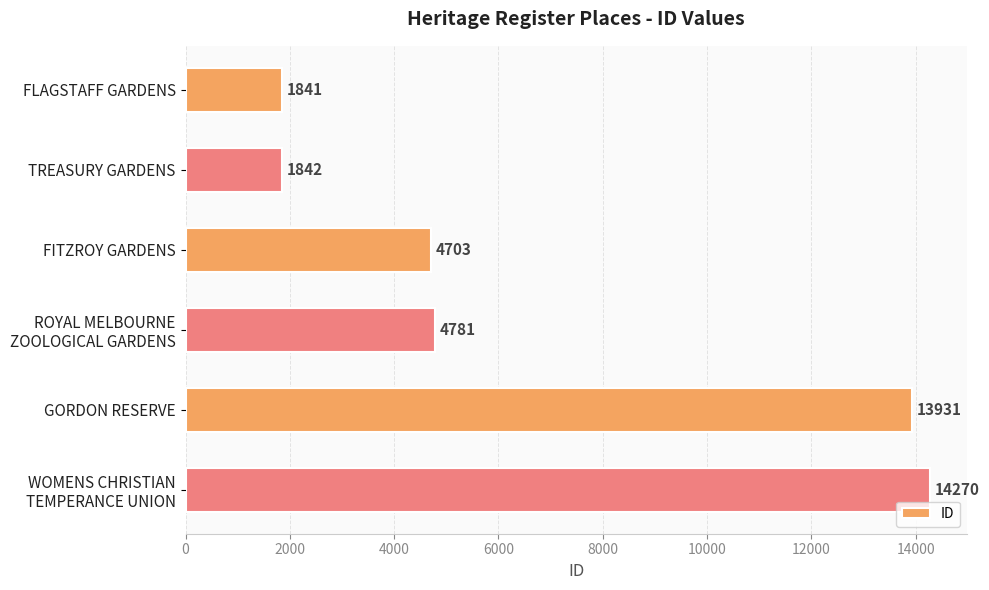

What value does the data have at GORDON RESERVE, to the nearest 100?

13900